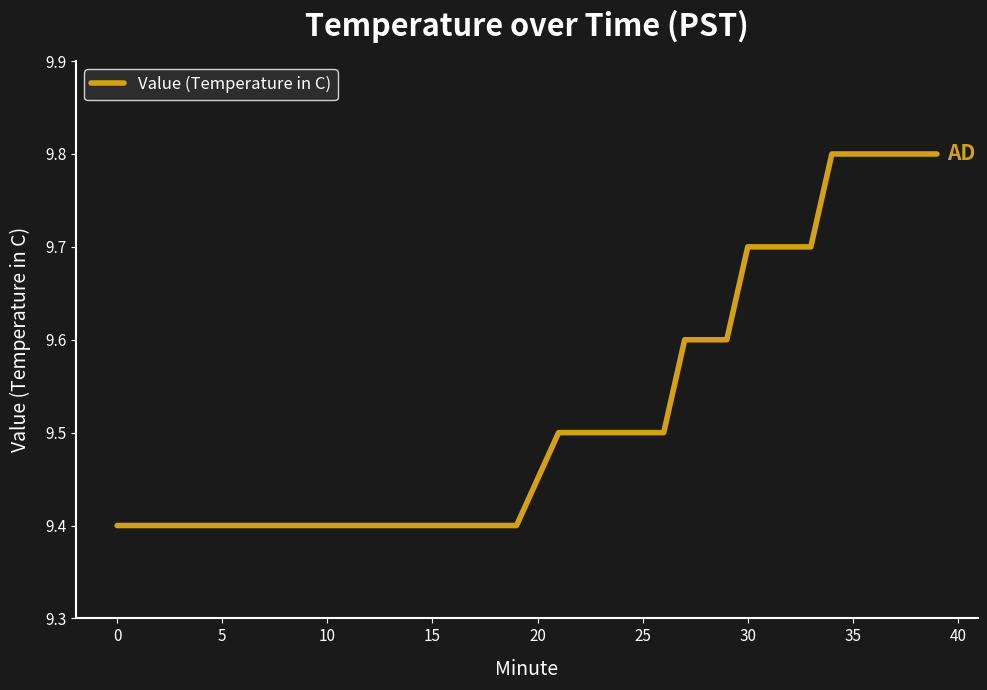

What is the maximum value shown in the chart?

9.8